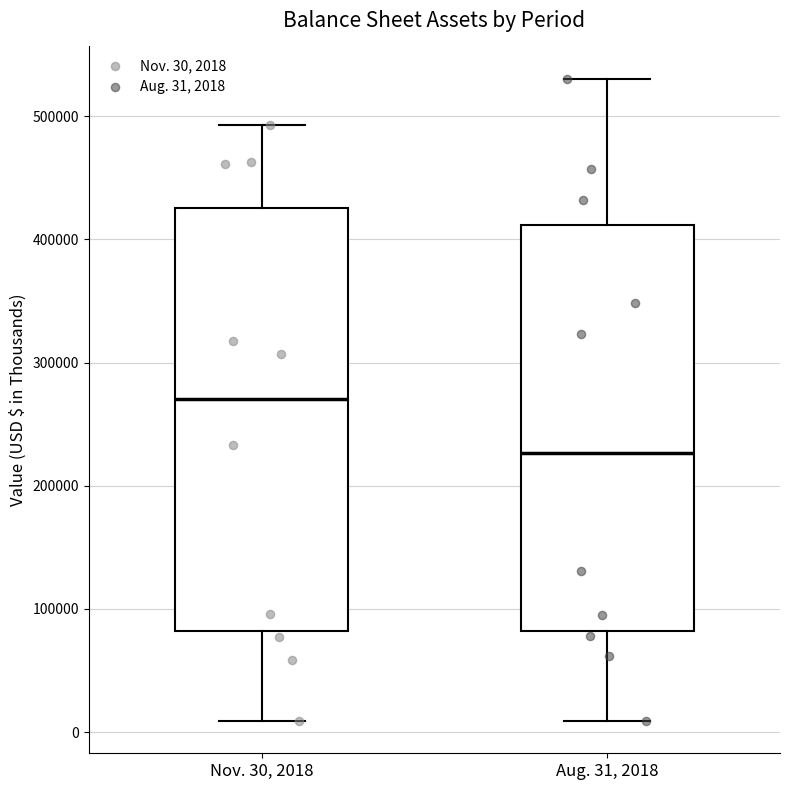

Reading left to right, read every box against the y-axis: the position of its median line, the range the box covers, and the ends of its whiskers. The values are not printed on the chart, so give them approximately, as read against the axis.

Nov. 30, 2018: median 270000, box 80000 to 430000, whiskers 10000 to 490000
Aug. 31, 2018: median 230000, box 80000 to 410000, whiskers 10000 to 530000